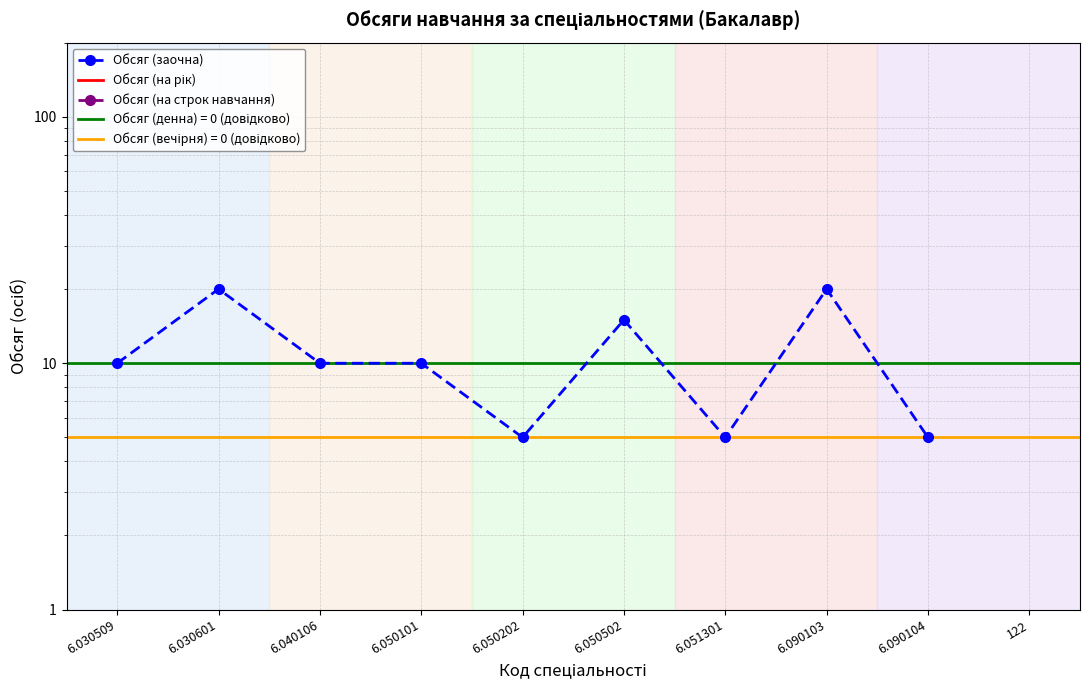

True or false: Обсяг (заочна) and Обсяг (на рік) intersect in this chart.

False